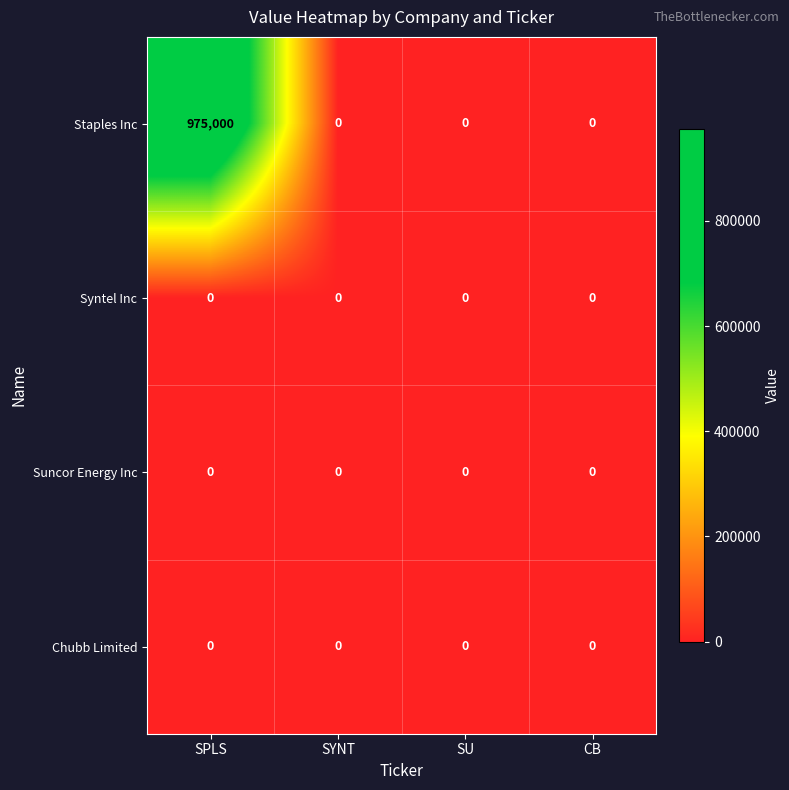

What is the spread (max minus min) of values at SPLS?

975000